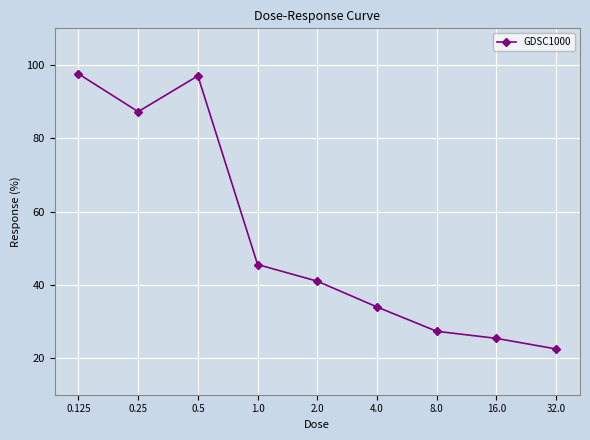

What is the maximum value shown in the chart?

97.6